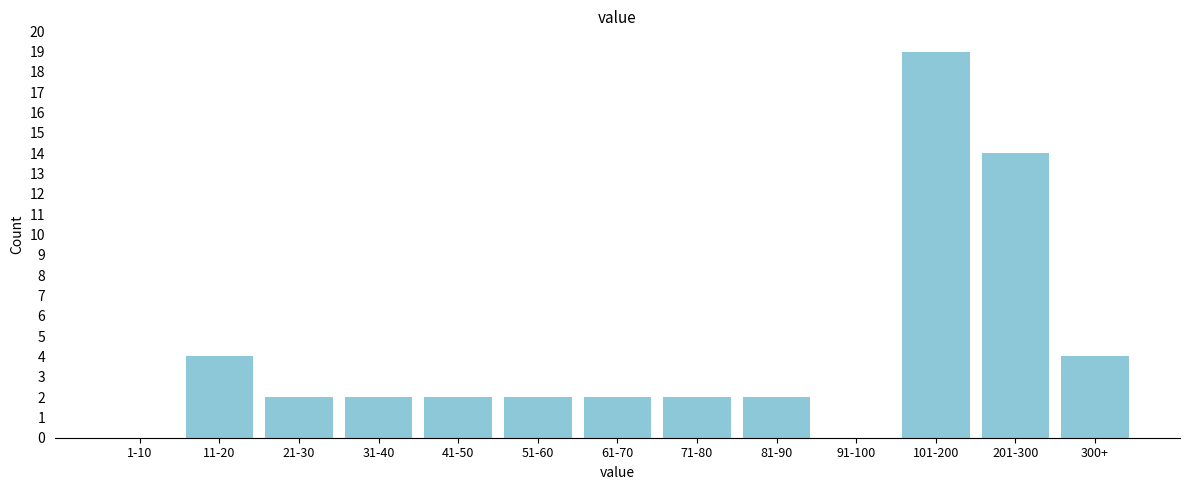

Reading left to right, list all the values displayed in this chart.

1-10=0	11-20=4	21-30=2	31-40=2	41-50=2	51-60=2	61-70=2	71-80=2	81-90=2	91-100=0	101-200=19	201-300=14	300+=4